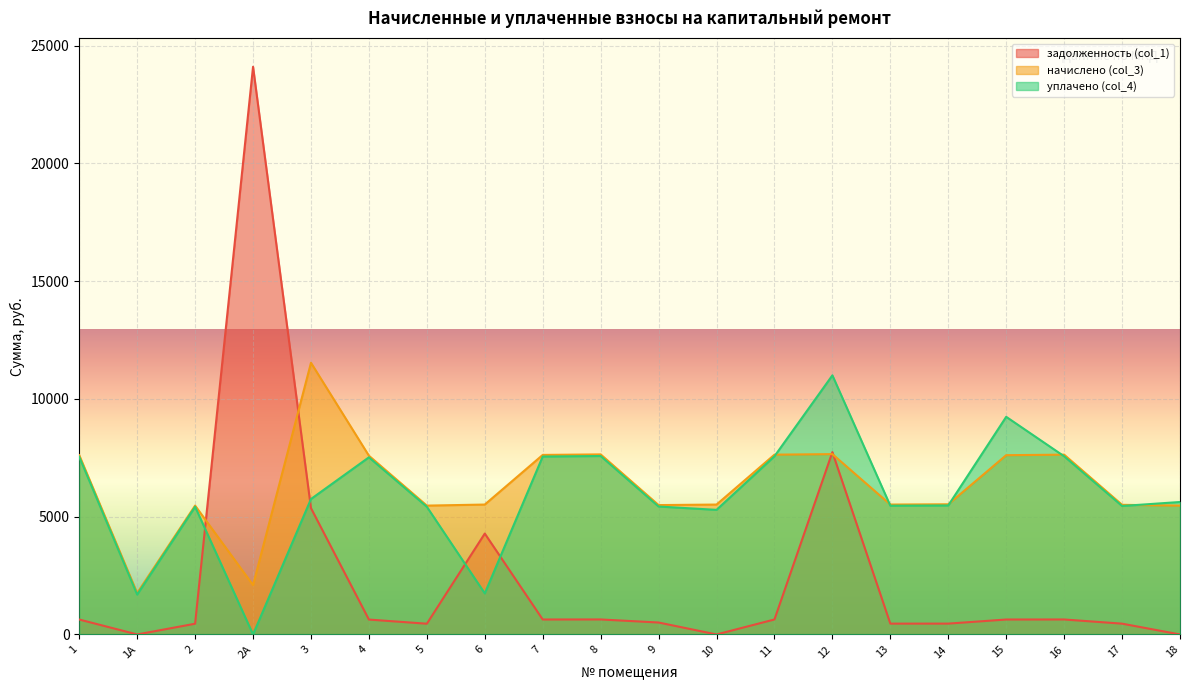

What is the label of the 2nd point from the left?

1А